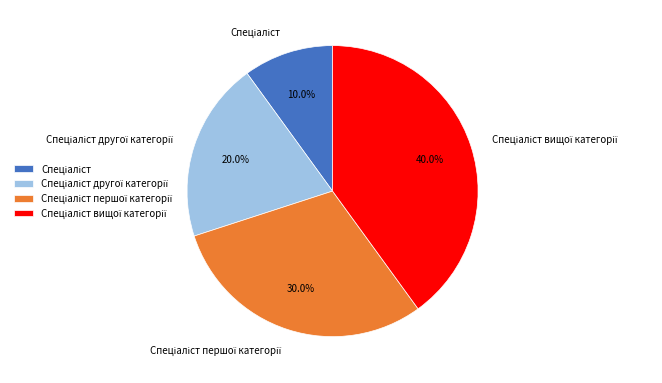

Is there any slice that represents more than half of the pie?

No